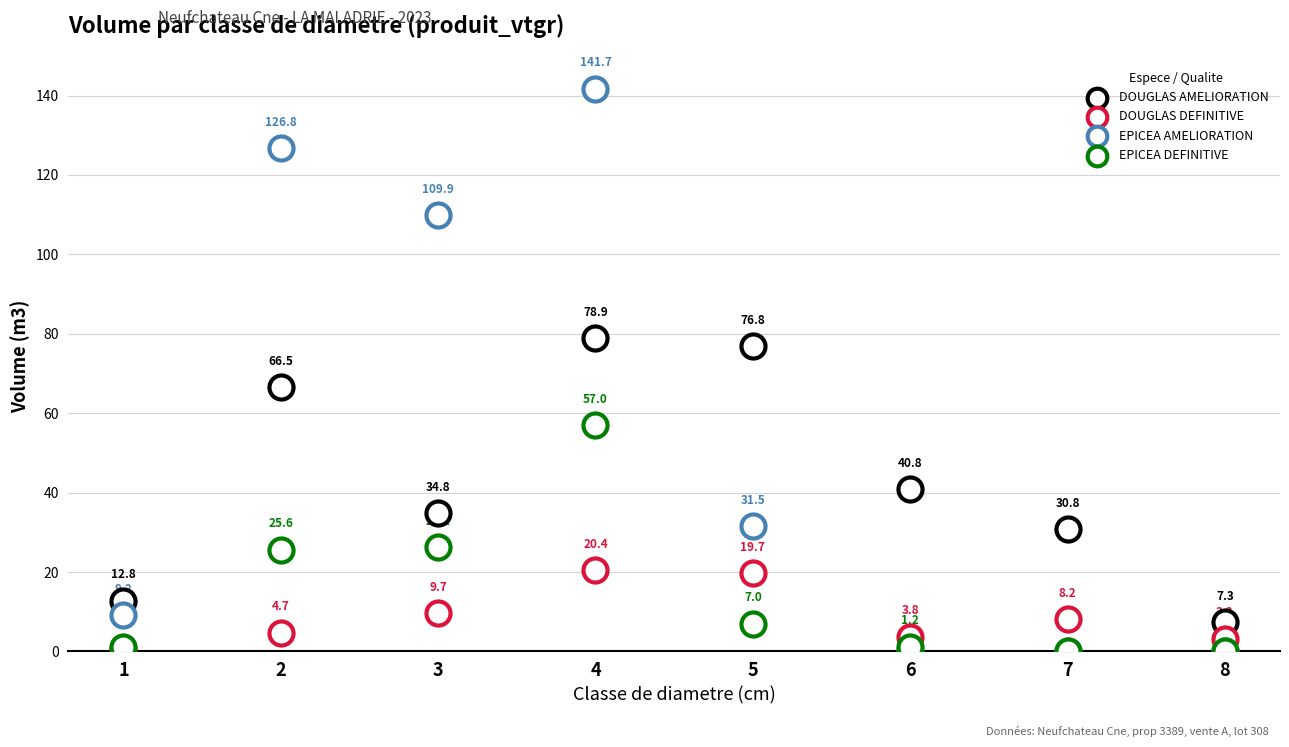

Which series contains the lowest Y value?

EPICEA AMELIORATION